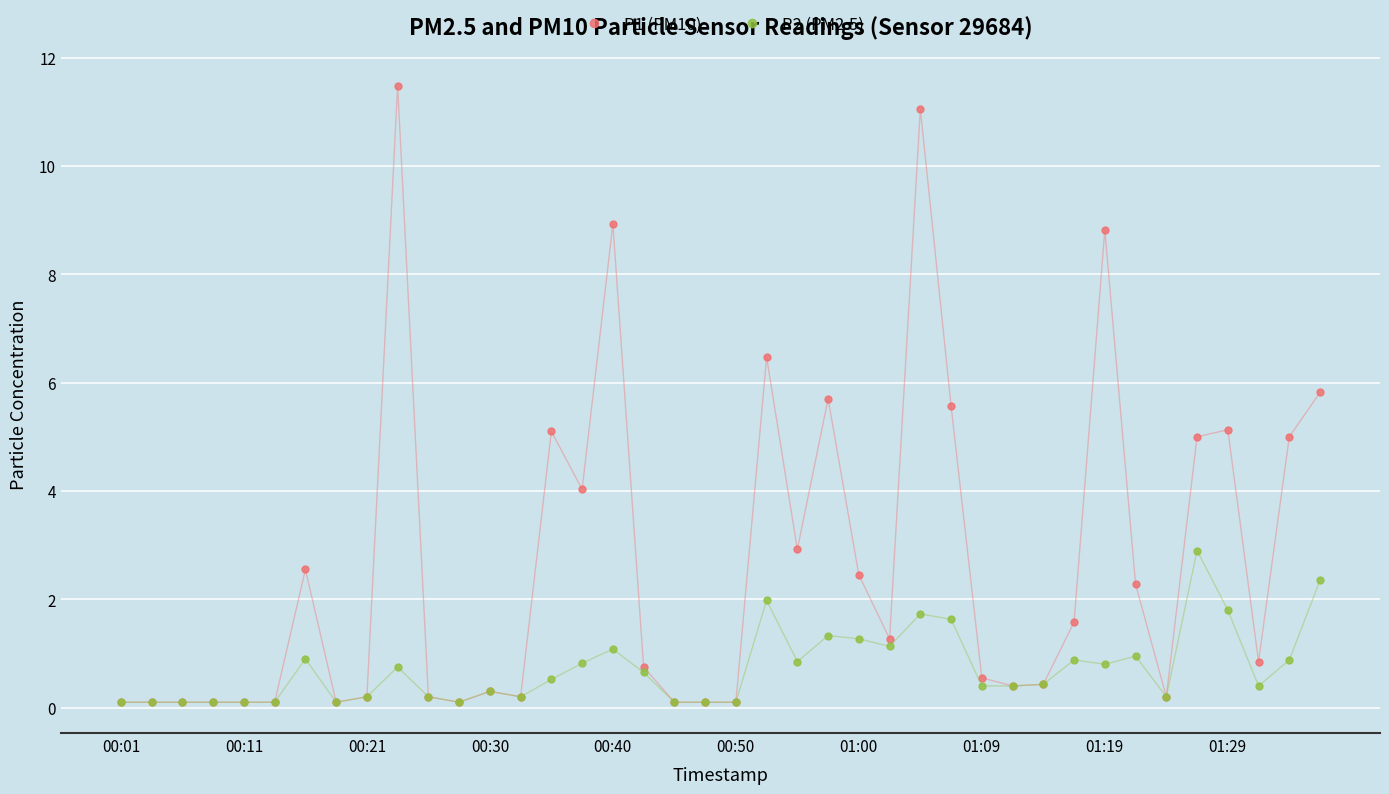

Is this an area chart (filled region under the line)?

No